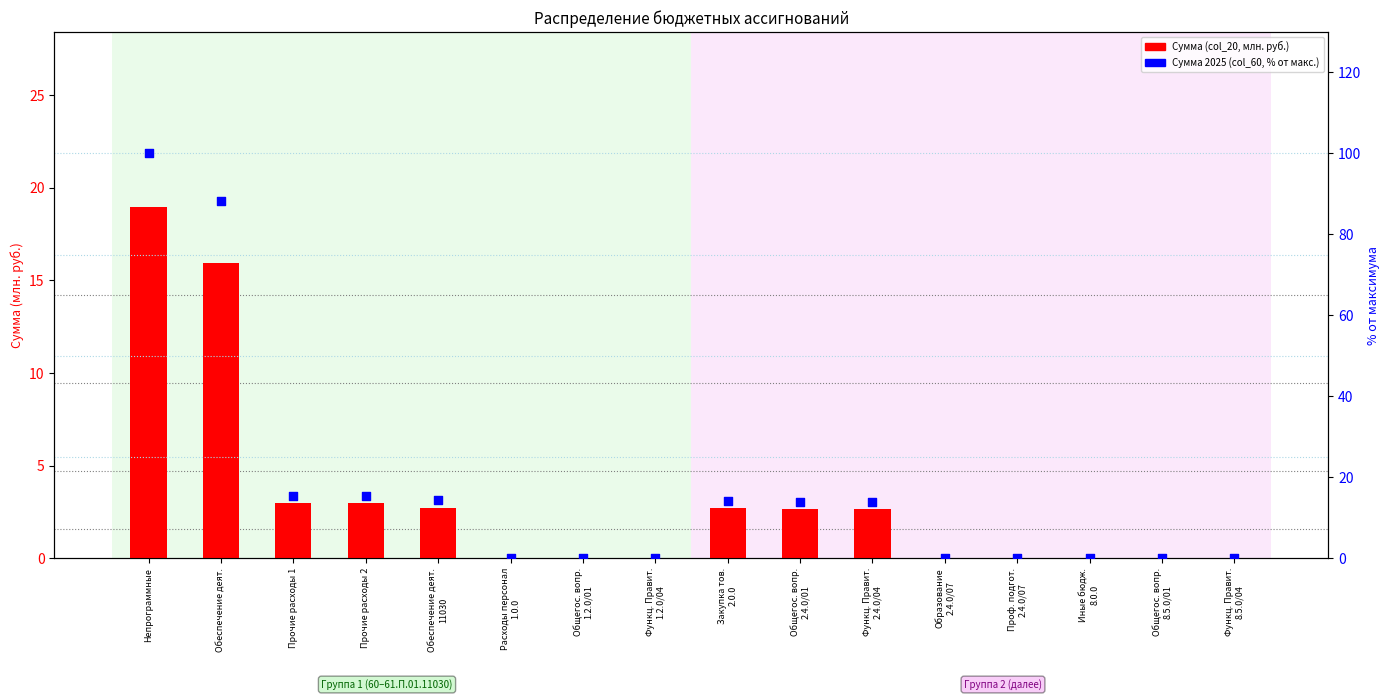

Which series has the largest total across all categories?

col_60 (% от макс.)